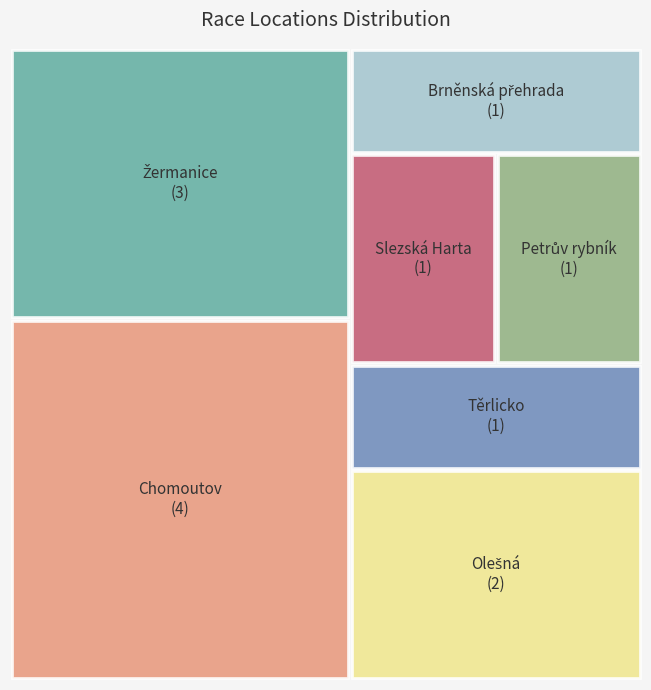

What is the ratio of the value at Žermanice to the value at Chomoutov?

0.8